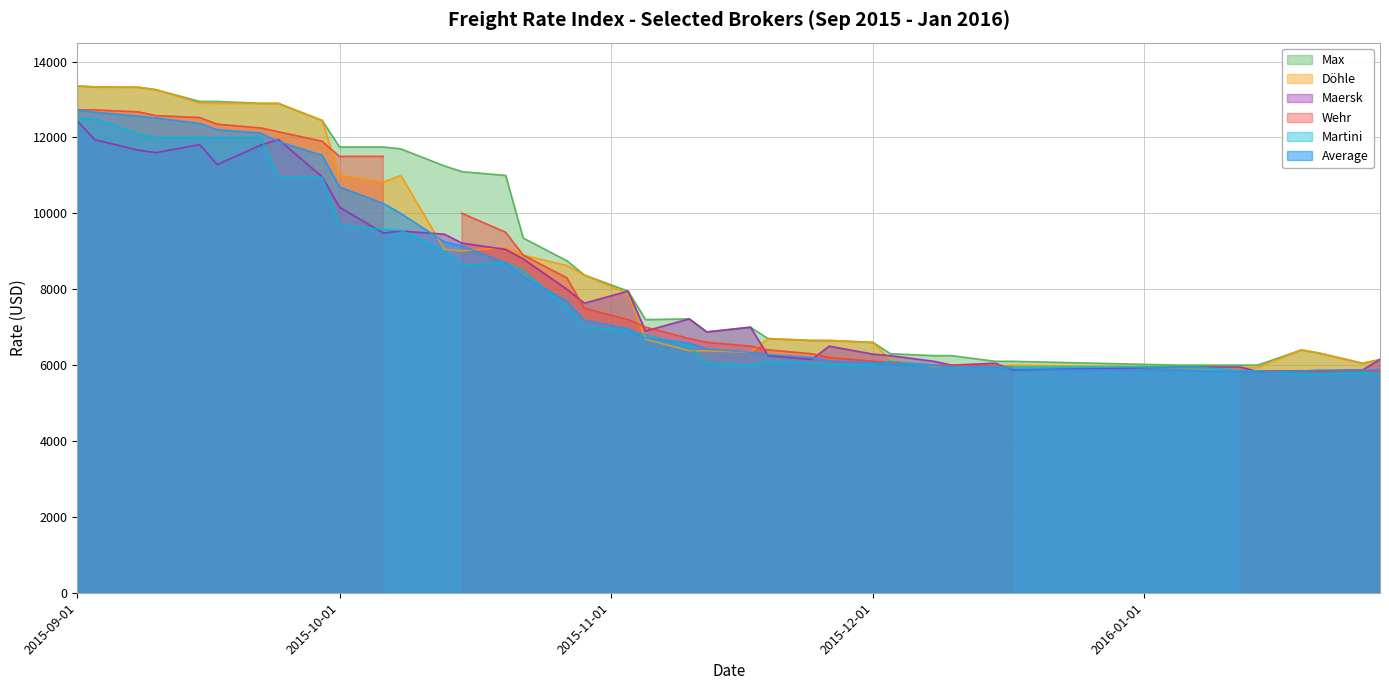

At how many categories does at least one series exceed 10144?

15